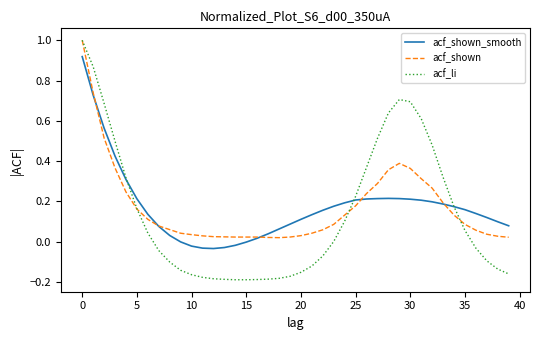

What is the highest value of the acf_shown series?

1.0